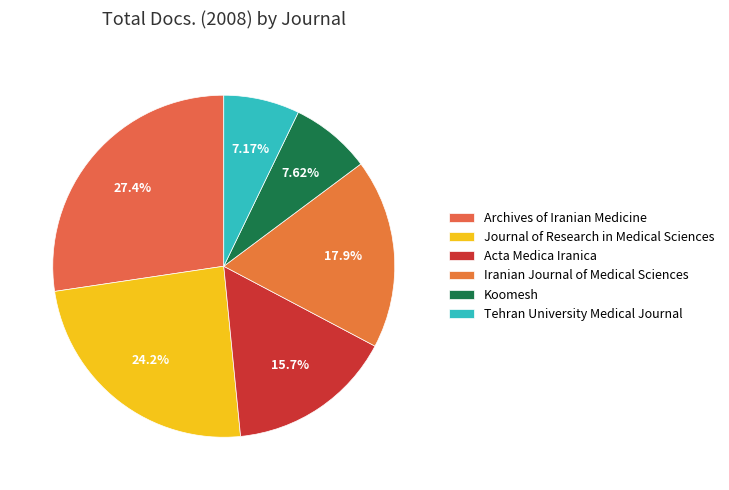

How many slices are in this pie chart?

6